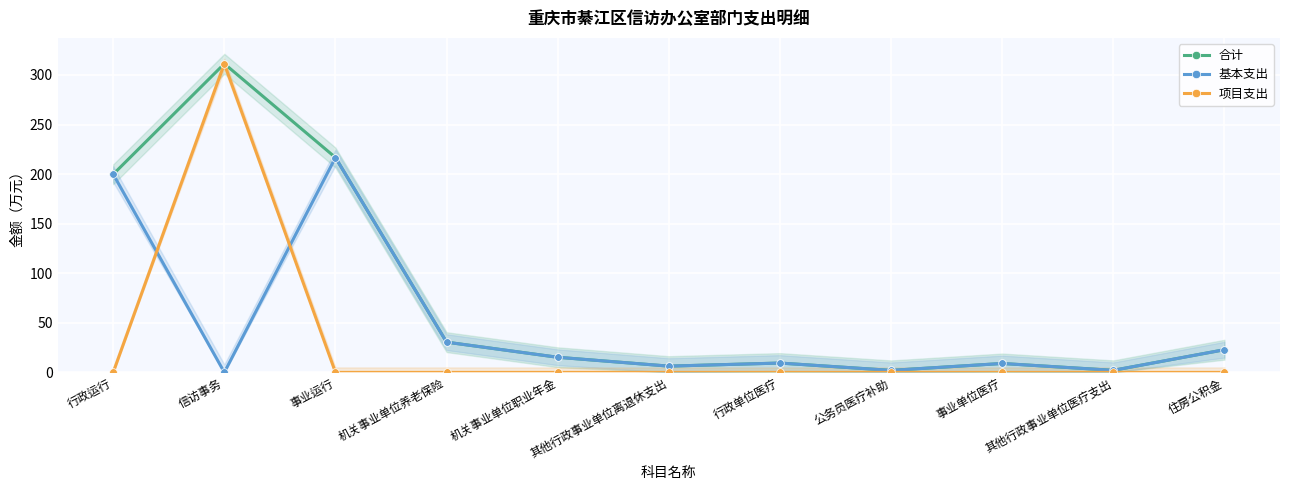

Reading right to left, what are all the values shown in this chart?

合计: 住房公积金=22.9	其他行政事业单位医疗支出=2.1	事业单位医疗=9.0	公务员医疗补助=2.0	行政单位医疗=9.4	其他行政事业单位离退休支出=6.3	机关事业单位职业年金=15.2	机关事业单位养老保险=30.5	事业运行=216.7	信访事务=311.3	行政运行=199.8
基本支出: 住房公积金=22.9	其他行政事业单位医疗支出=2.1	事业单位医疗=9.0	公务员医疗补助=2.0	行政单位医疗=9.4	其他行政事业单位离退休支出=6.3	机关事业单位职业年金=15.2	机关事业单位养老保险=30.5	事业运行=216.7	信访事务=0.0	行政运行=199.8
项目支出: 住房公积金=0.0	其他行政事业单位医疗支出=0.0	事业单位医疗=0.0	公务员医疗补助=0.0	行政单位医疗=0.0	其他行政事业单位离退休支出=0.0	机关事业单位职业年金=0.0	机关事业单位养老保险=0.0	事业运行=0.0	信访事务=311.3	行政运行=0.0